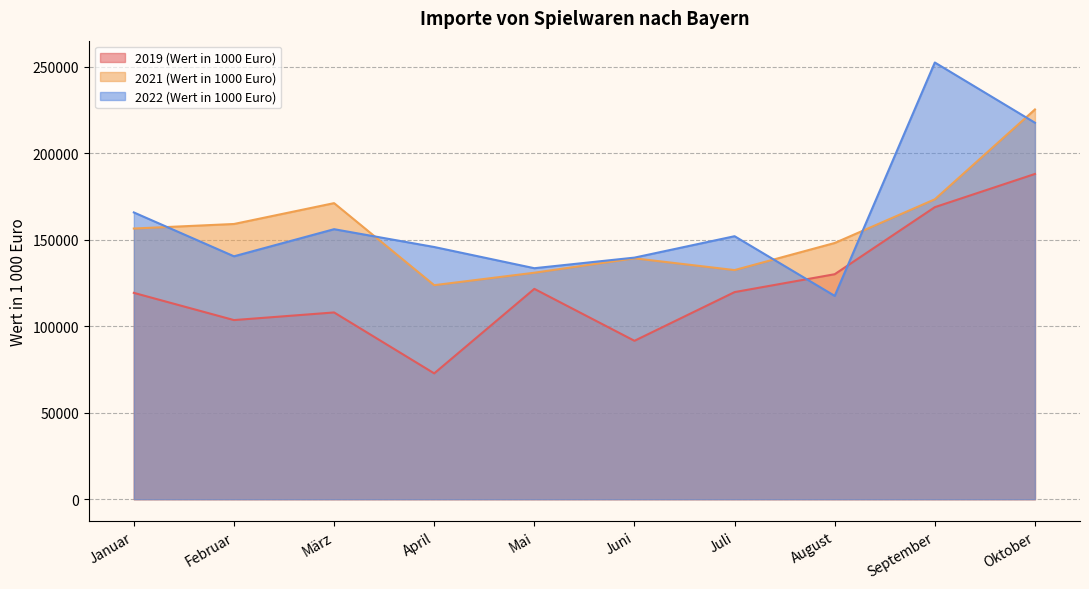

What is the smallest value displayed?

72742